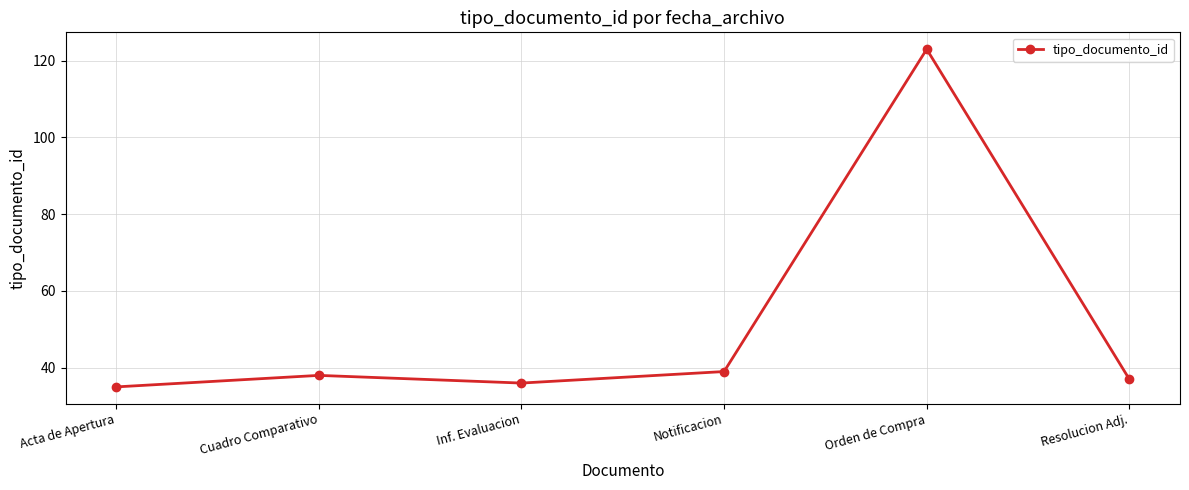

Count the number of categories in the chart.

6